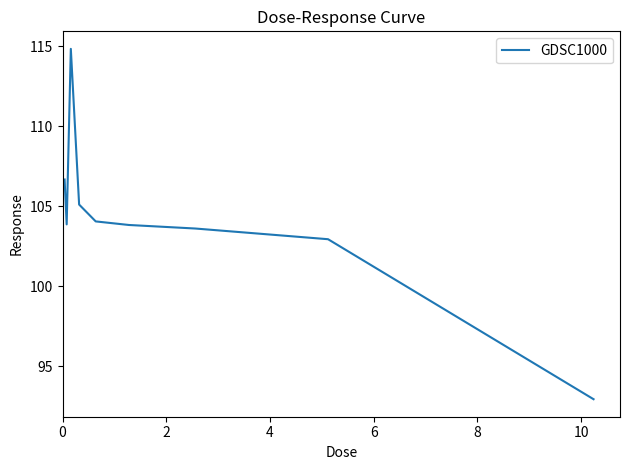

What is the difference between the maximum and minimum values?

21.9